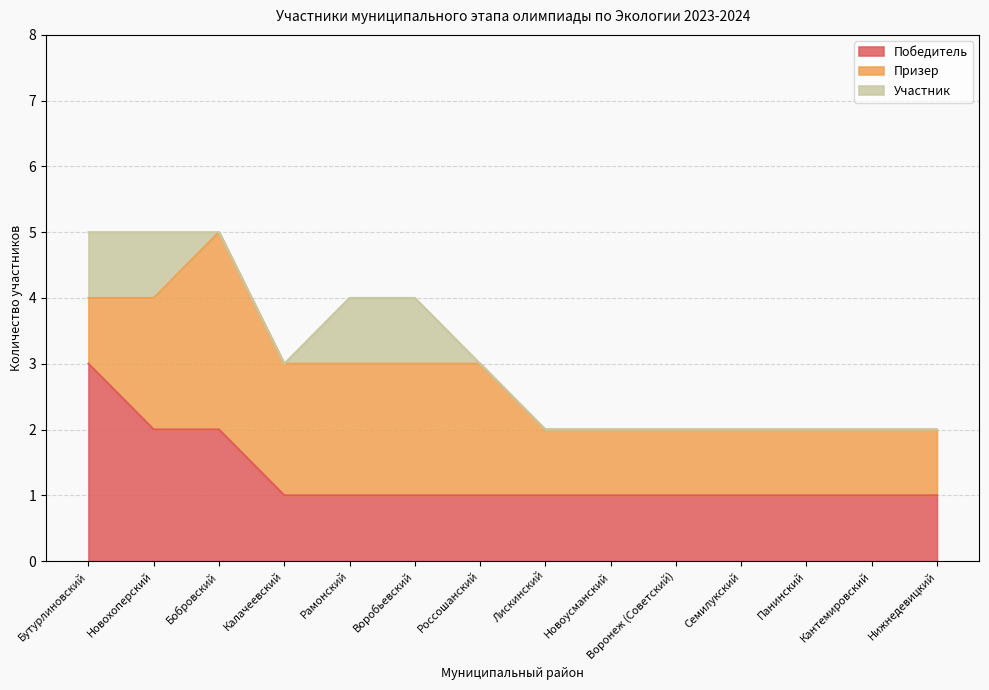

Which series has the widest spread of values?

Победитель